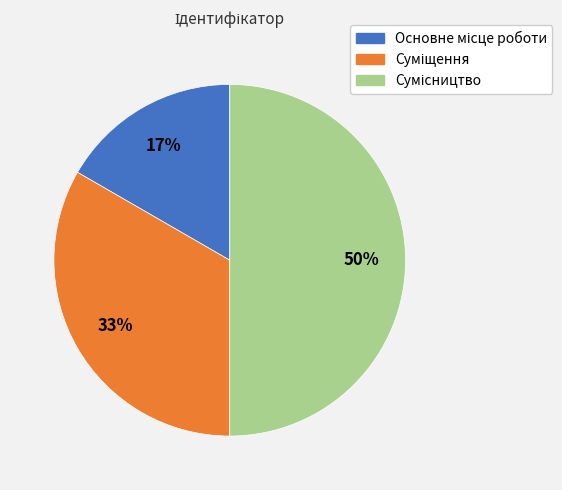

To the nearest percent, what is the difference between the largest and smallest slice percentages?

33%